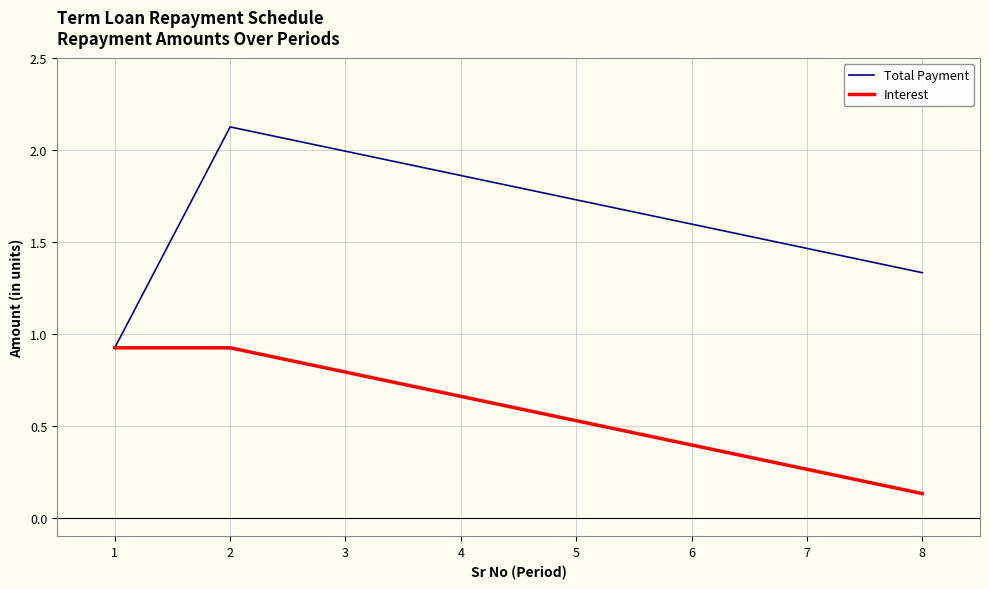

At which label does Interest reach its minimum?

8